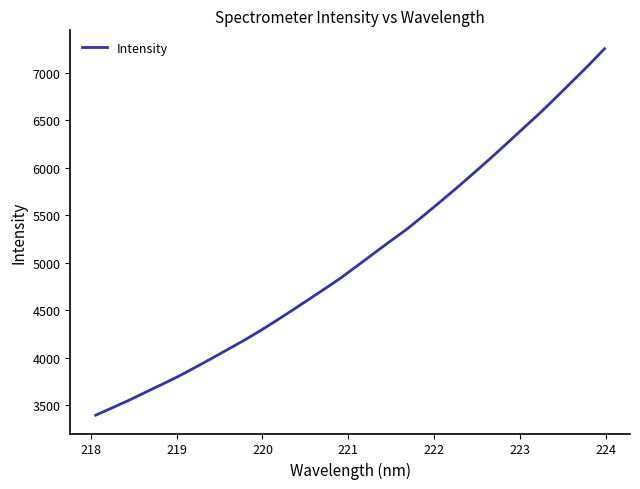

What is the difference between the maximum and minimum values?

3861.6